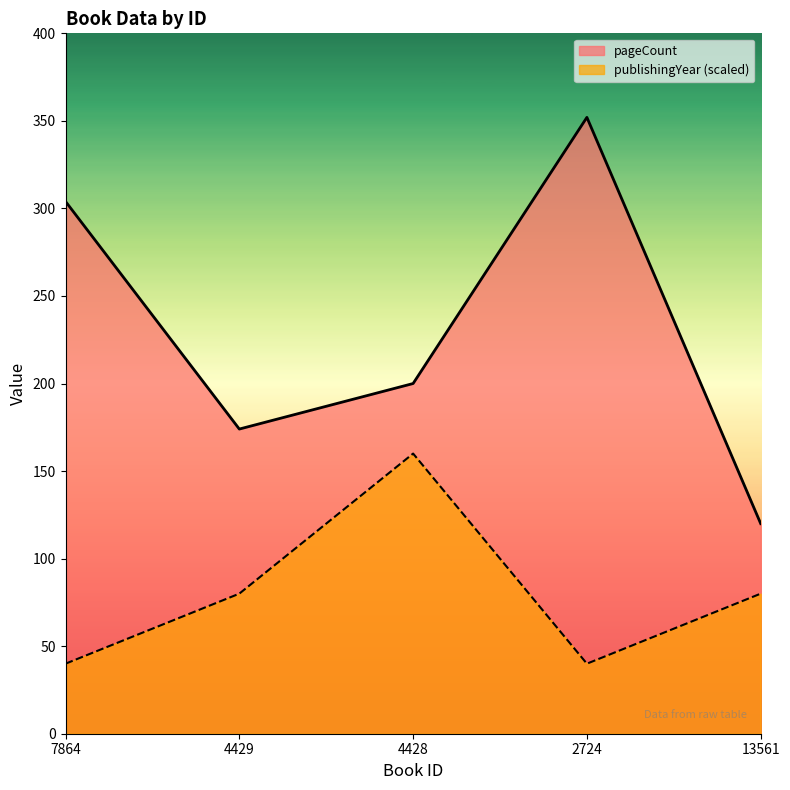

Which label corresponds to the smallest value in the chart?

7864